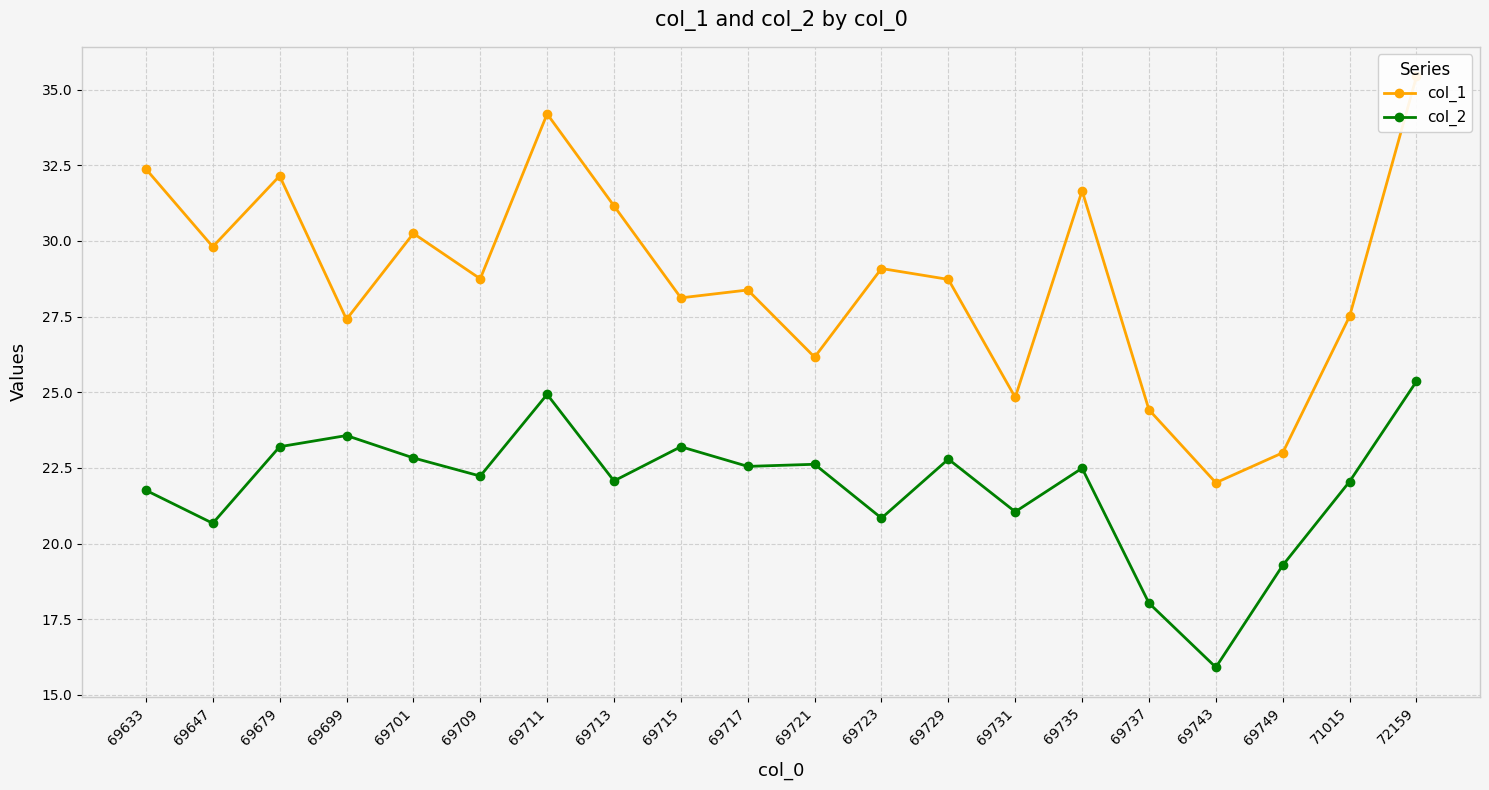

In col_1, how many points are lower than both neighbors (excluding endpoints)?

7